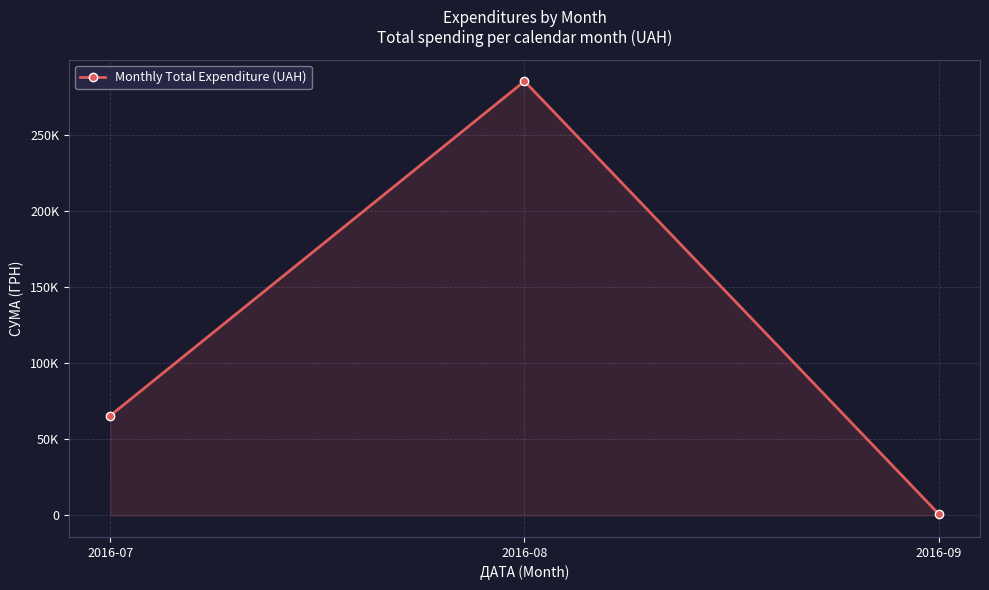

Reading left to right, list all the values displayed in this chart.

65591.9	285379.0	979.2